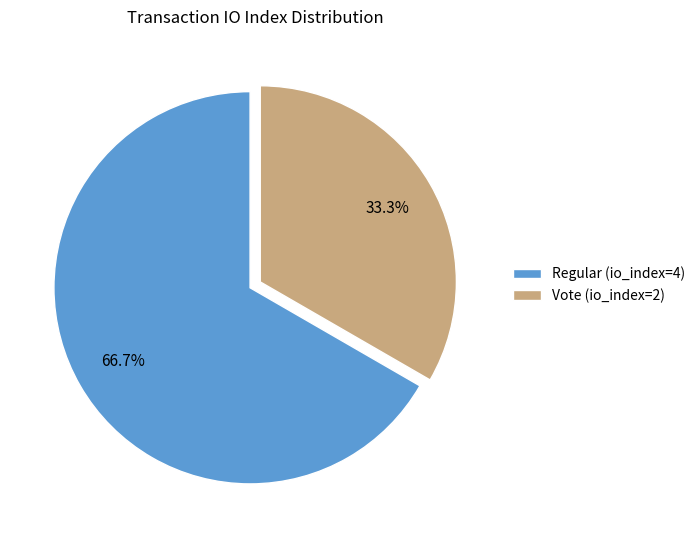

How many segments does this pie chart have?

2